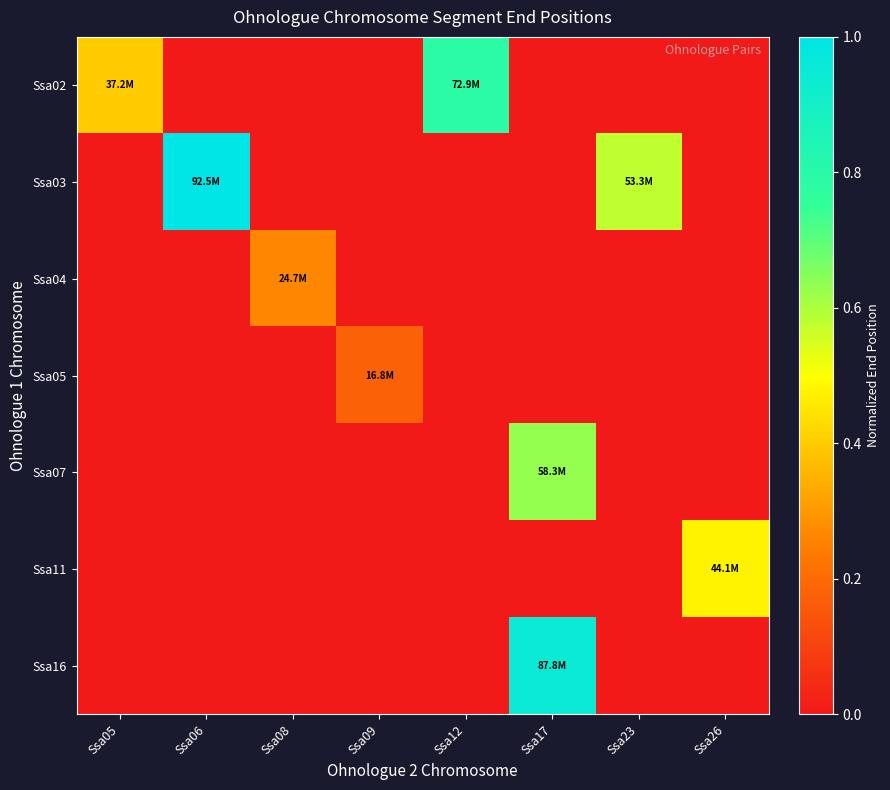

Which has a higher value, Ssa12 or Ssa06?

Ssa12